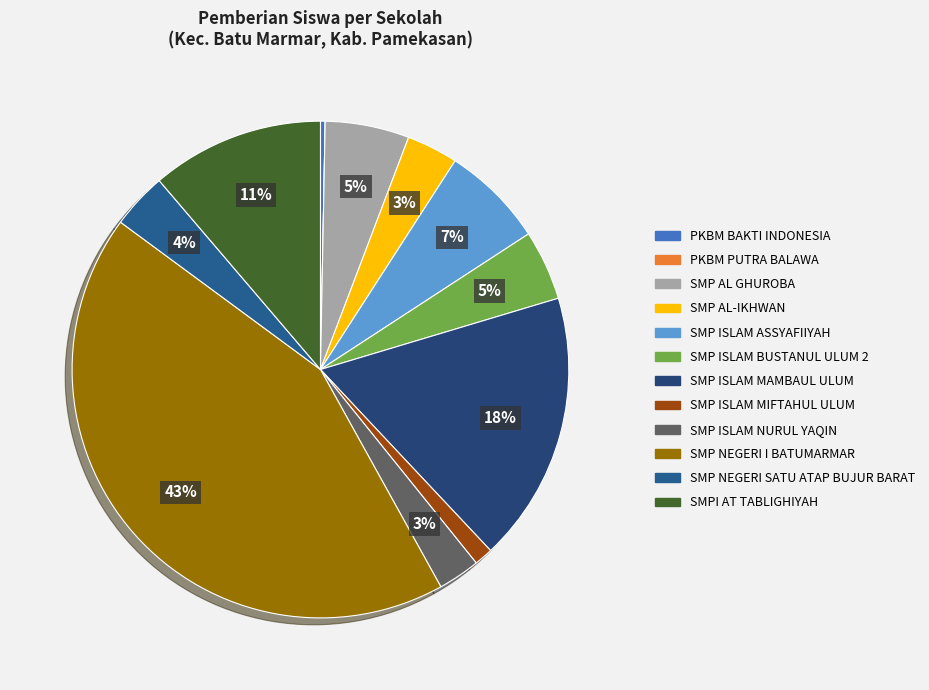

To the nearest percent, what is the combined percentage of SMP ISLAM BUSTANUL ULUM 2 and PKBM PUTRA BALAWA?

5%